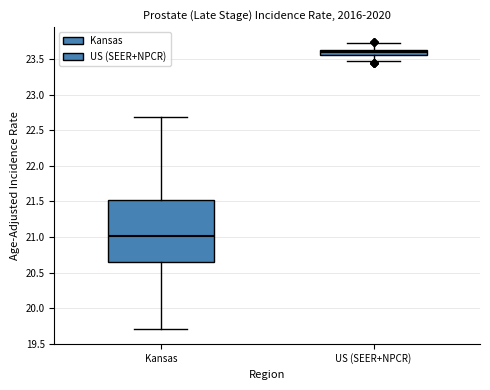

Which box's median line is the lowest?

Kansas